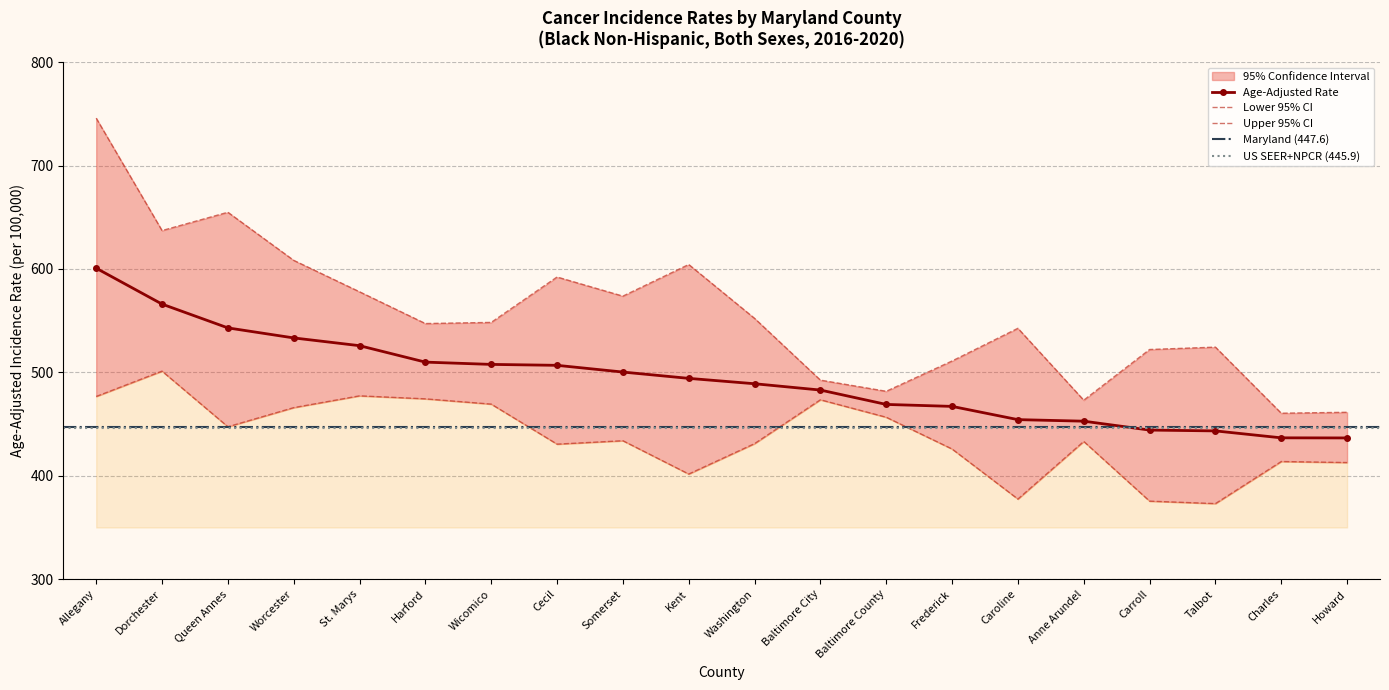

At which label does Upper 95% CI first exceed 548?

Allegany